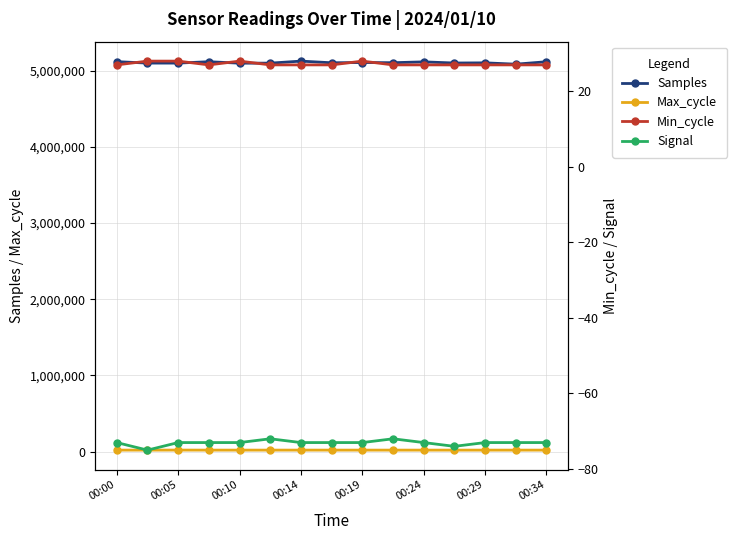

The Max_cycle series shows 20006 at 00:14. True or false?

True